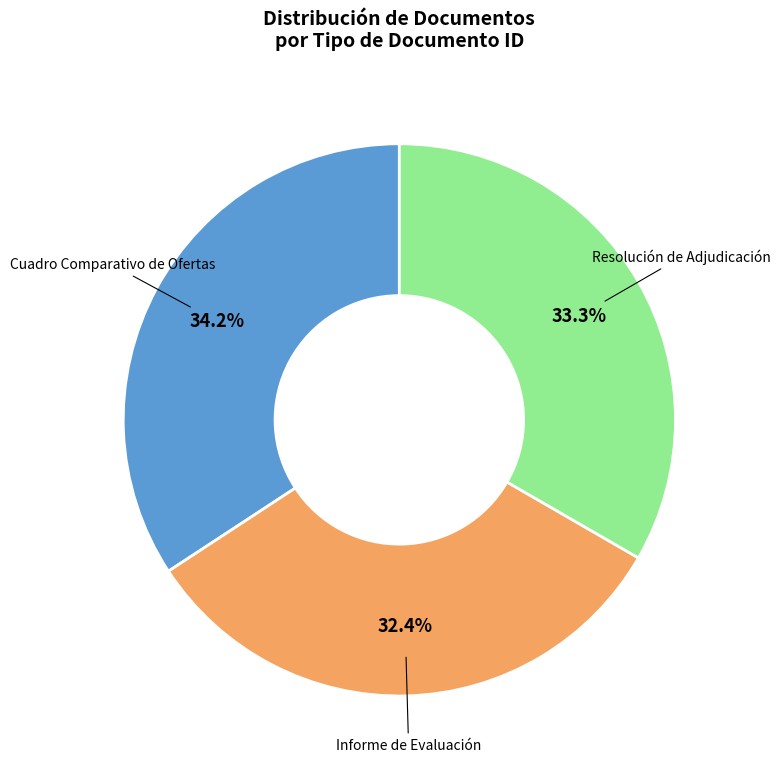

Does Cuadro Comparativo de Ofertas represent more than half of the total?

No